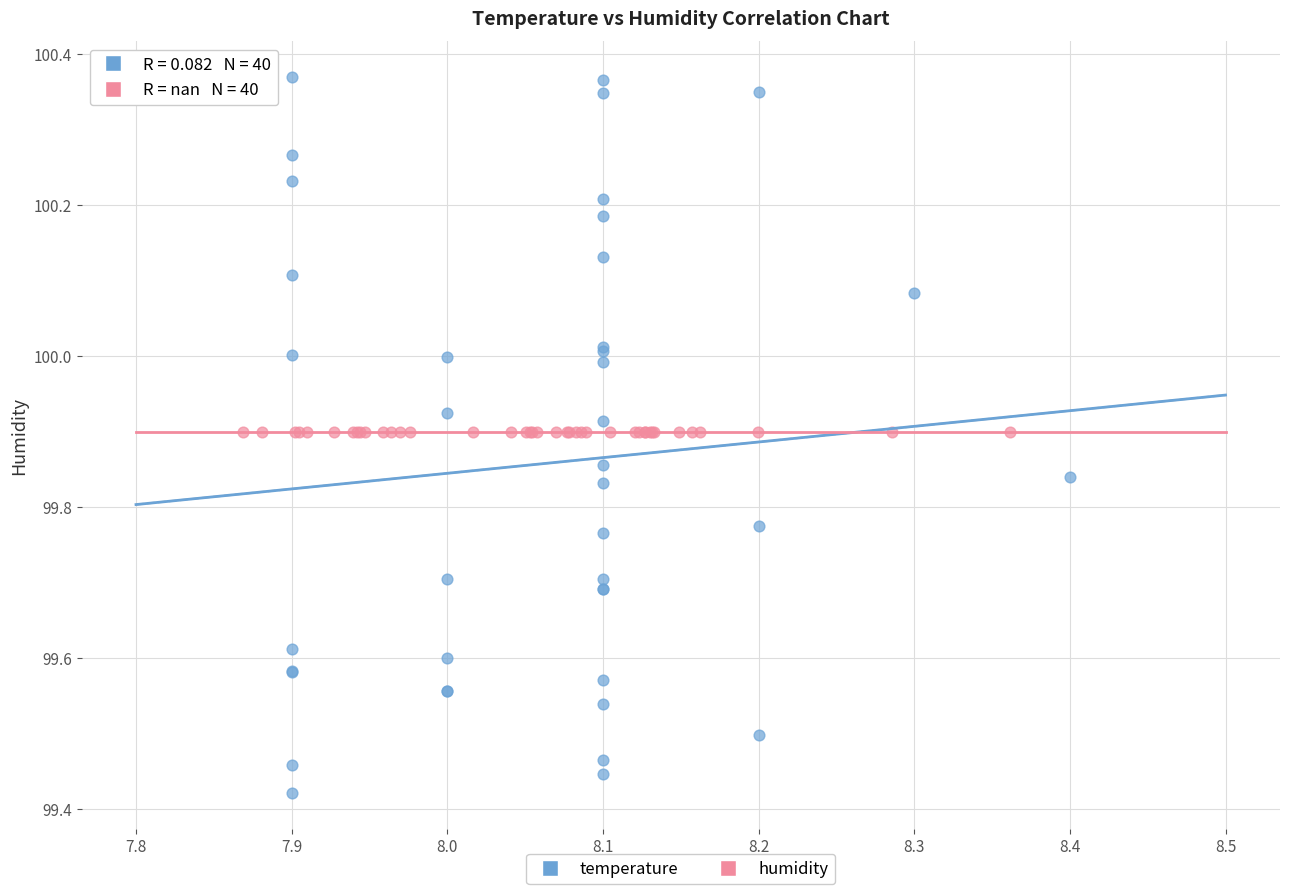

Which series contains the highest Y value?

temperature